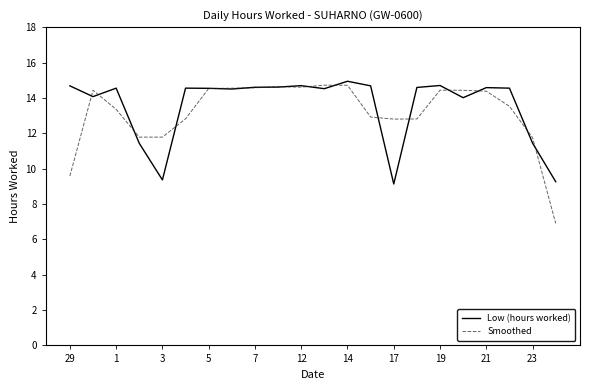

Which series has the largest range (max minus min)?

Smoothed